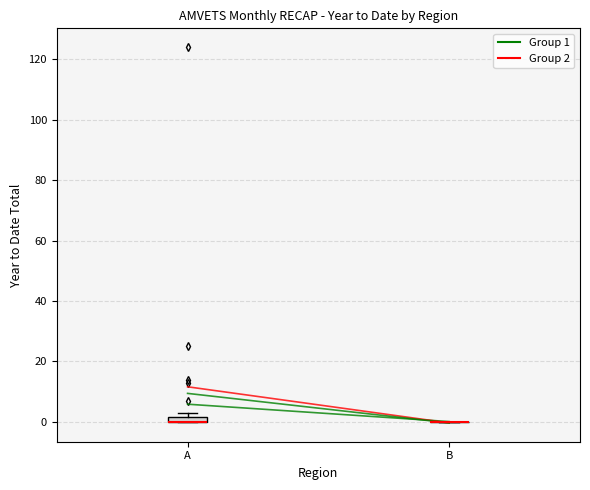

Where is the lower edge of the box for A on the y-axis? The values are not printed on the chart, so give them approximately, as read against the axis.

0